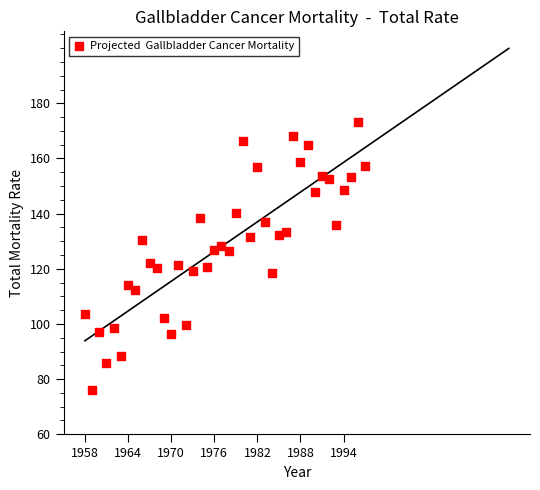

What is the range of X values (max minus min)?

39.0